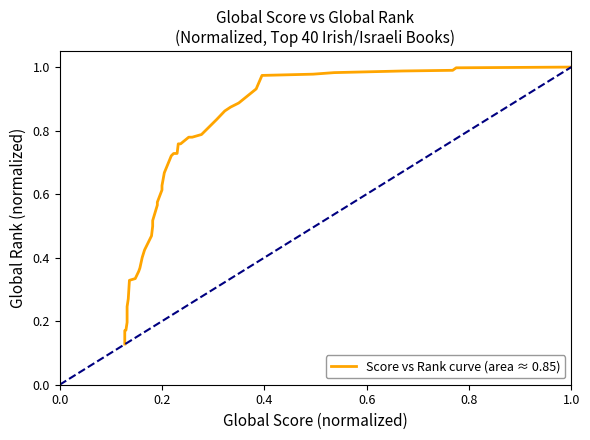

Reading right to left, transcribe all the data shown in this chart.

1.0	1.0	1.0	1.0	1.0	1.0	1.0	0.9	0.9	0.9	0.9	0.8	0.8	0.8	0.8	0.8	0.8	0.7	0.7	0.7	0.7	0.6	0.6	0.6	0.6	0.5	0.5	0.5	0.4	0.4	0.4	0.4	0.3	0.3	0.3	0.2	0.2	0.2	0.2	0.1